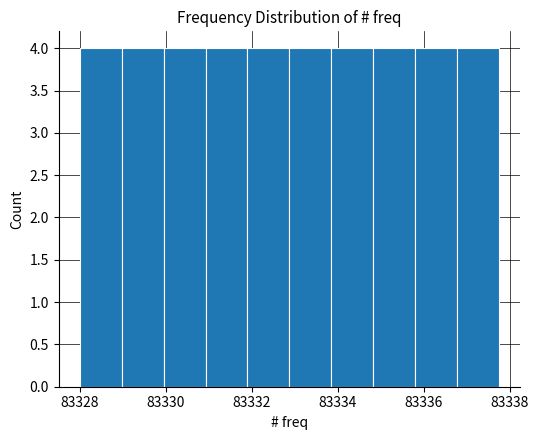

Reading left to right, transcribe this chart: for each bar, give the range it covers on the x-axis and its height. Neither the bar edges nor the heights are printed on the chart, so give them approximately, as read against the axes.

83328.0 to 83329.0: 4
83329.0 to 83330.0: 4
83330.0 to 83331.0: 4
83331.0 to 83332.0: 4
83332.0 to 83332.8: 4
83332.8 to 83333.8: 4
83333.8 to 83334.8: 4
83334.8 to 83335.8: 4
83335.8 to 83336.8: 4
83336.8 to 83337.8: 4